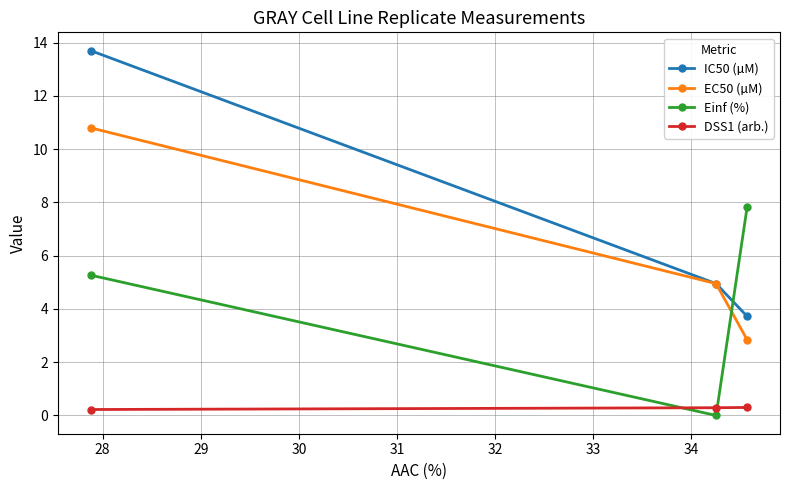

Rank the series by their maximum value, from highest to lowest.

IC50 (µM), EC50 (µM), Einf (%), DSS1 (arb.)